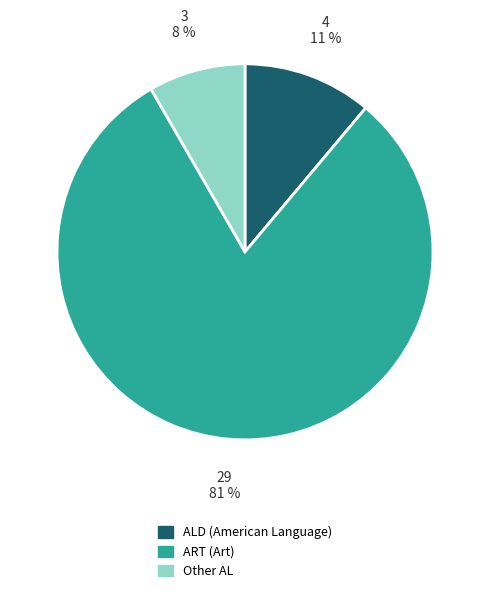

To the nearest percent, what is the average slice percentage?

33%